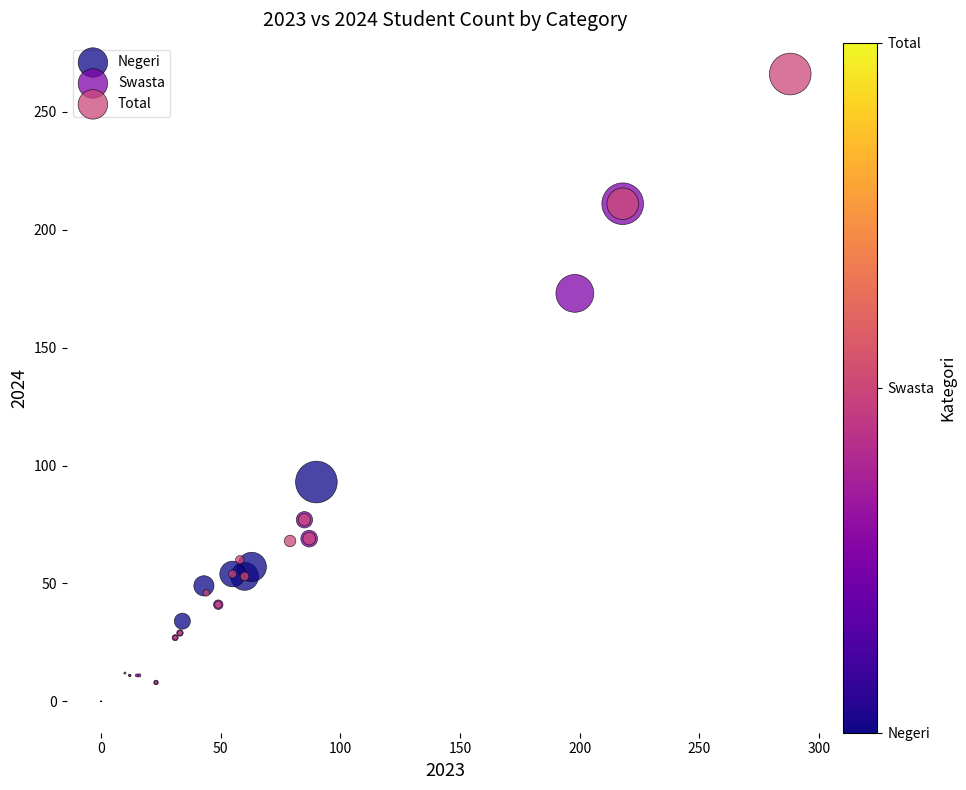

Which series has the widest spread of Y values?

Total